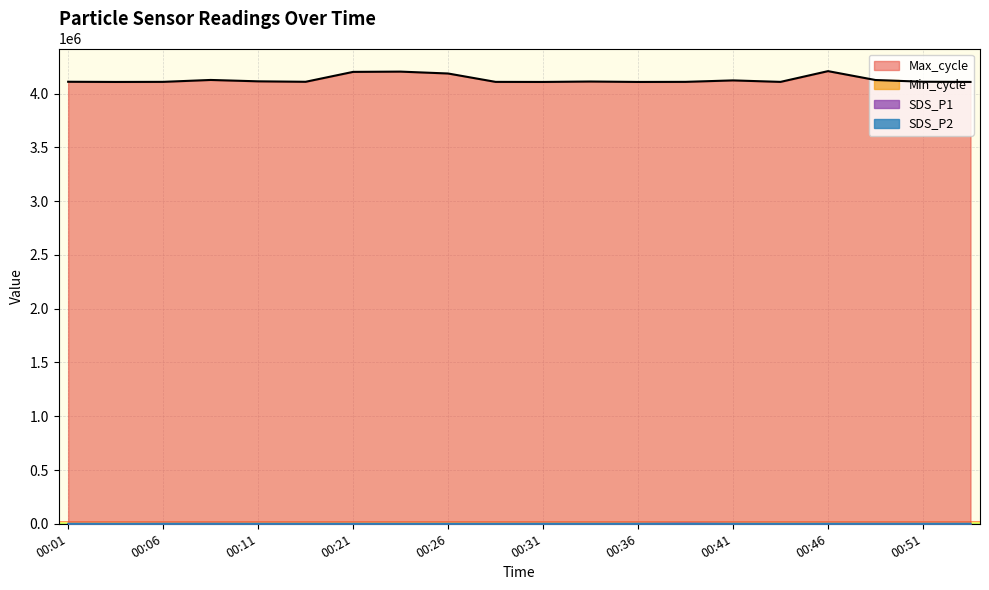

At how many categories does at least one series exceed 2138919?

20